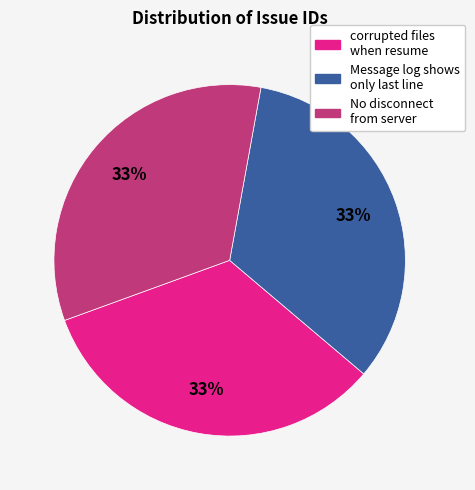

Is there a majority slice in this chart?

No